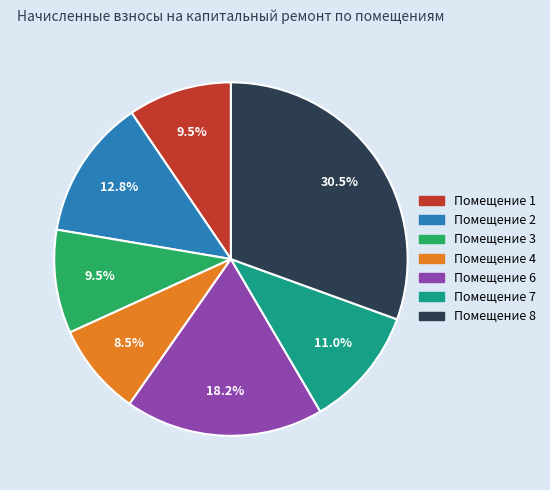

Is there a majority slice in this chart?

No